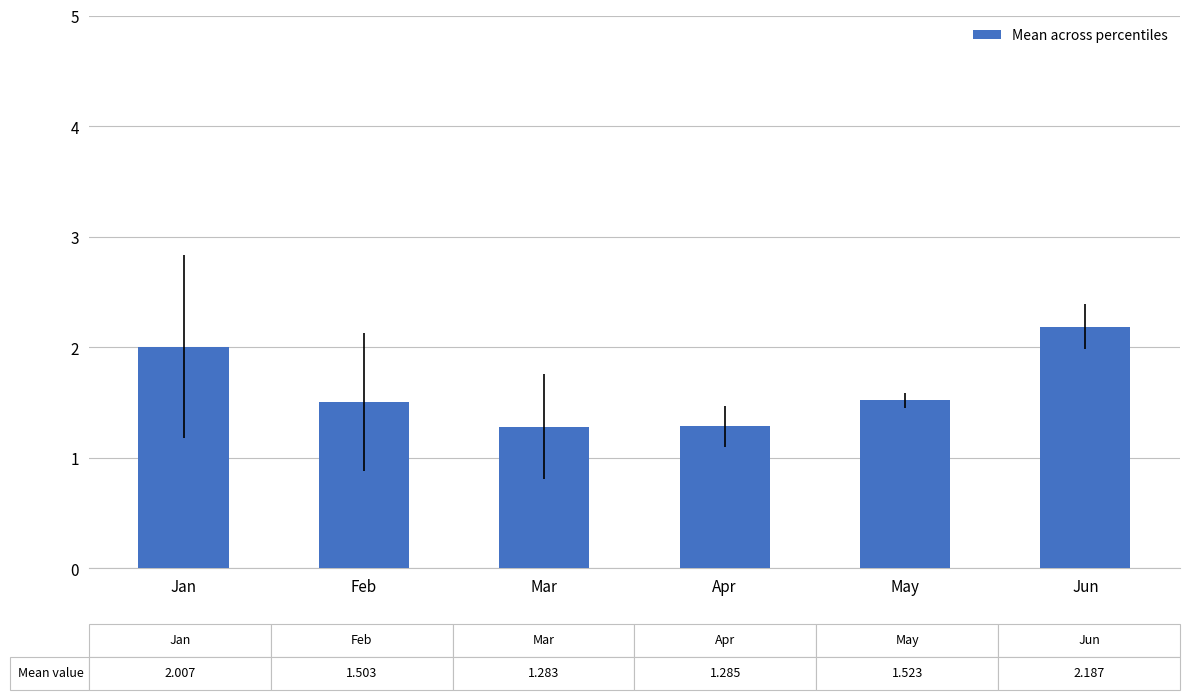

What is the sum of the values at Feb and Jan?

3.5